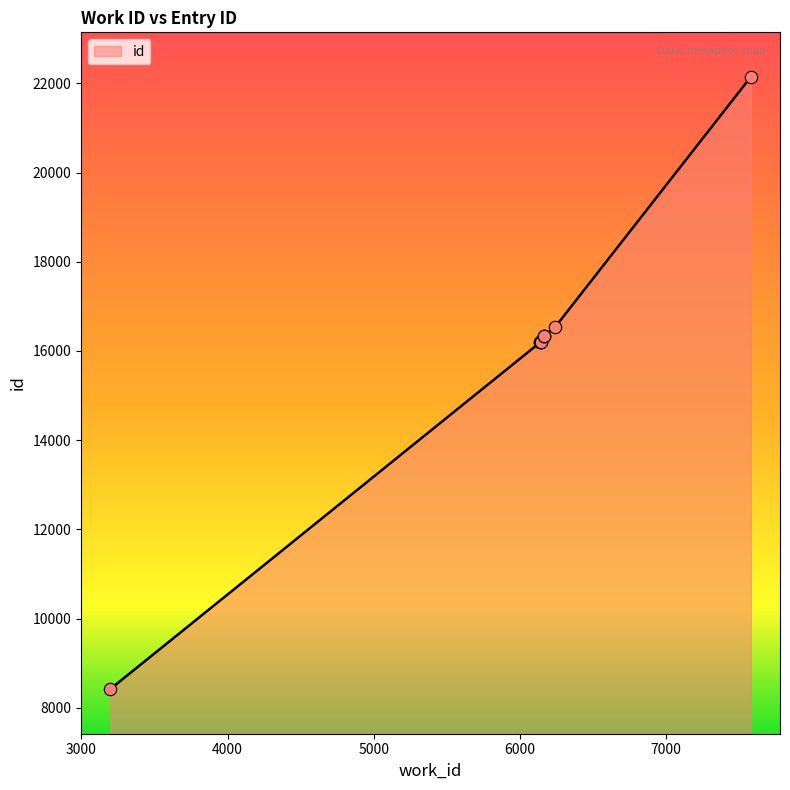

Approximately how many times larger is the value at 6147 compared to 7582?

0.7